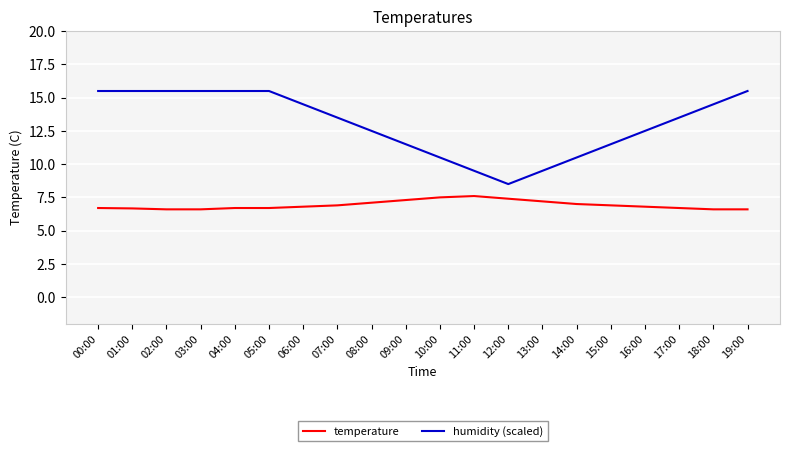

What position from the left is 01:00?

2